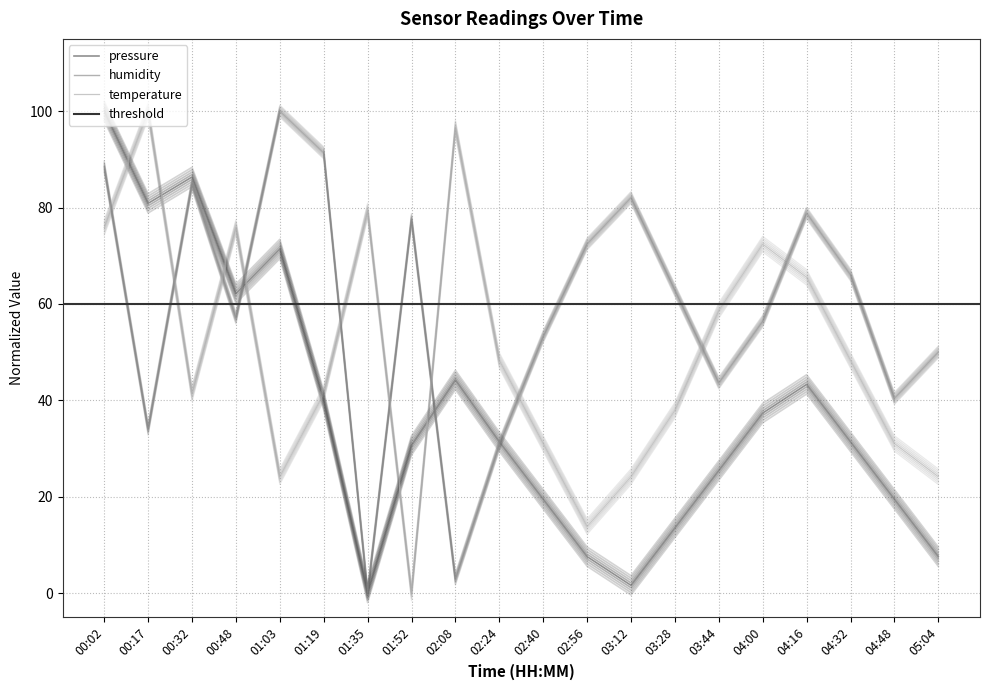

Between which two adjacent categories do temperature and pressure first intersect?

00:02 and 00:17